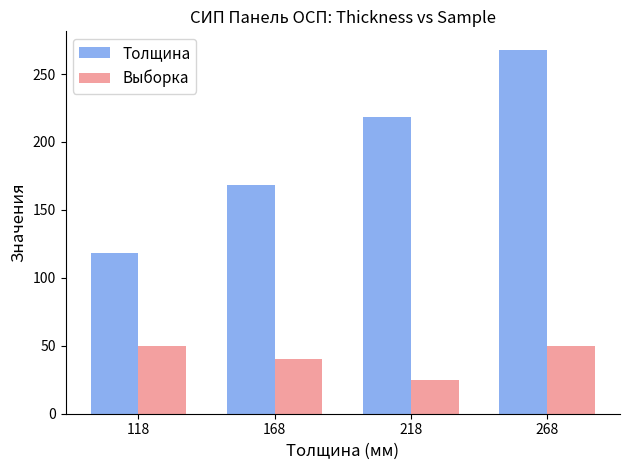

List the series in order of their peak value, lowest first.

Выборка, Толщина